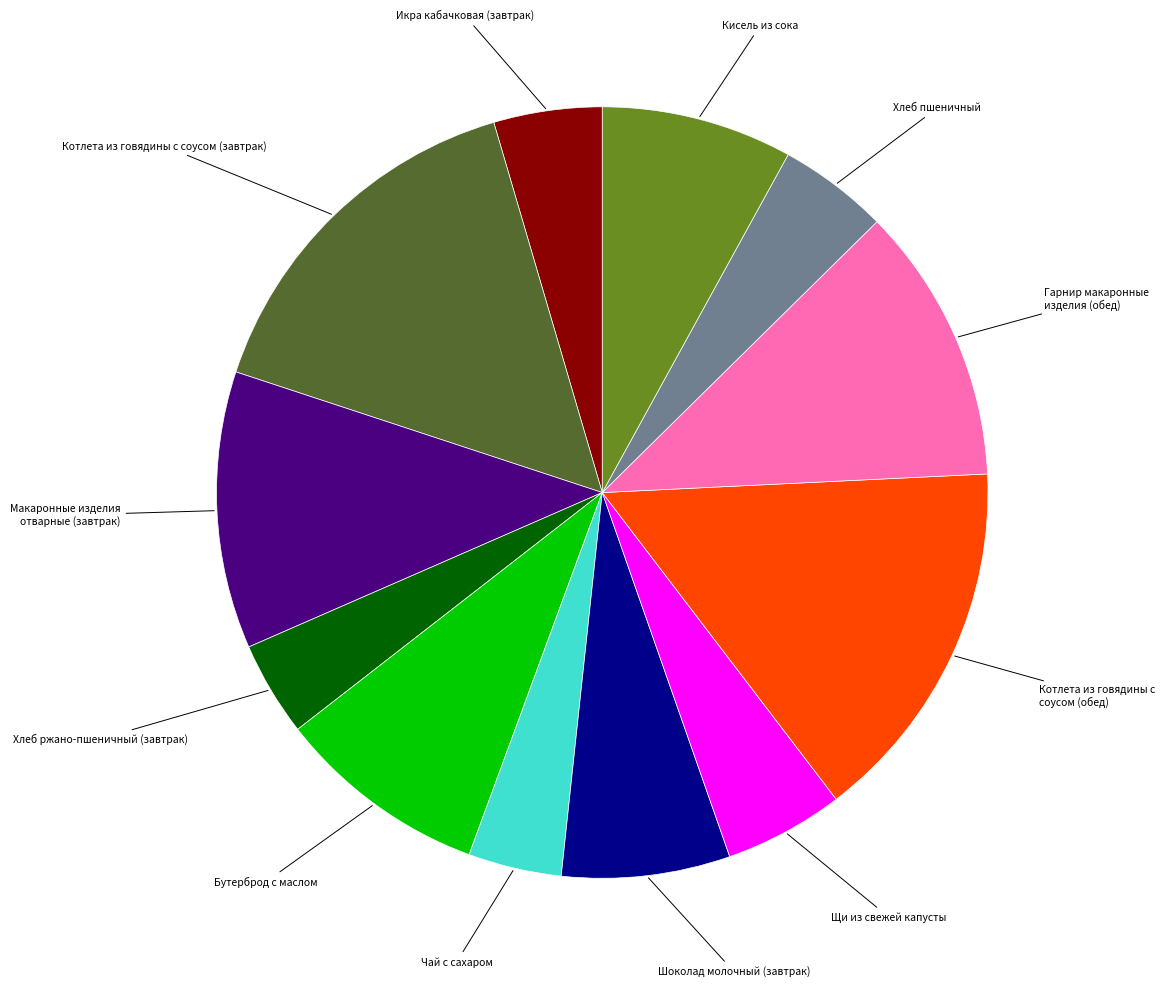

True or false: Макаронные изделия отварные (завтрак) accounts for 5% of the total.

False